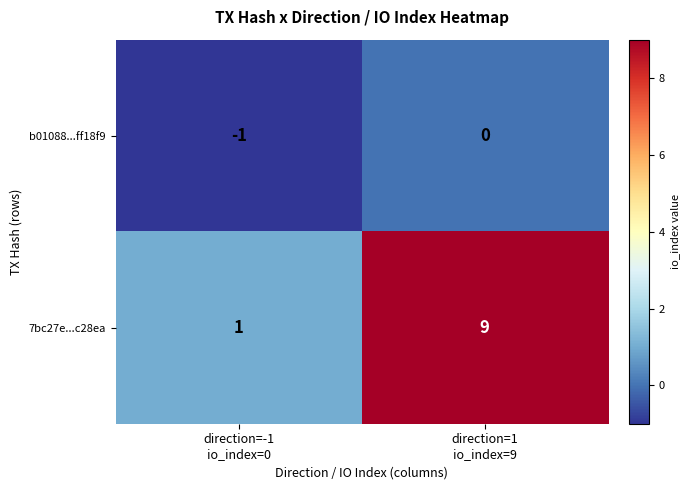

At direction=-1
io_index=0, list the series in order from largest to smallest.

7bc27e...c28ea, b01088...ff18f9